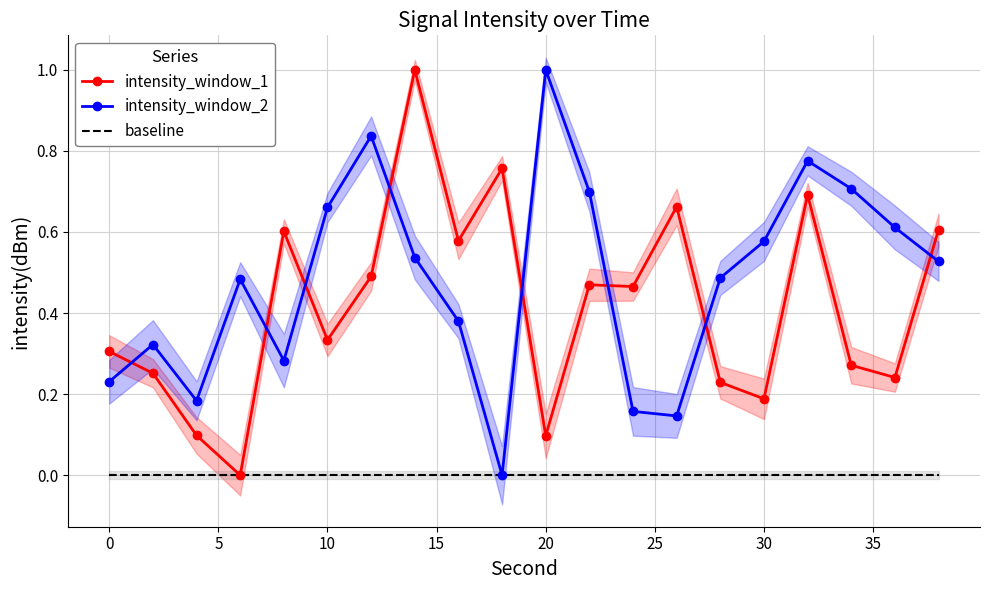

Count the number of data series in this chart.

3